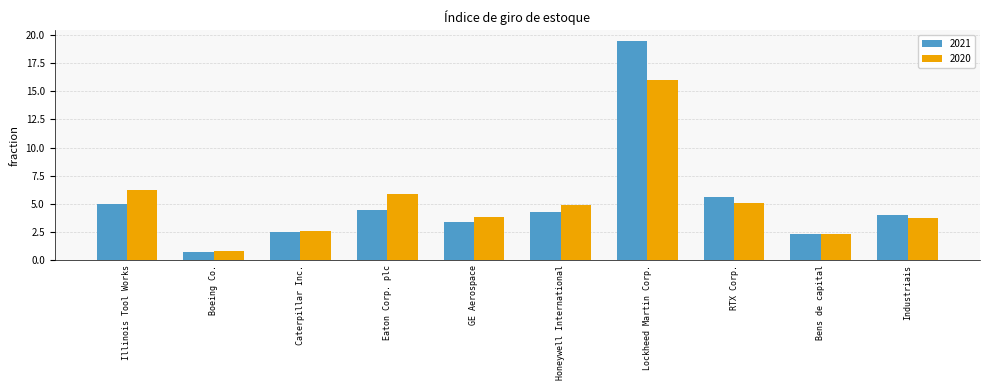

What is the label of the 1st bar from the left?

Illinois Tool Works